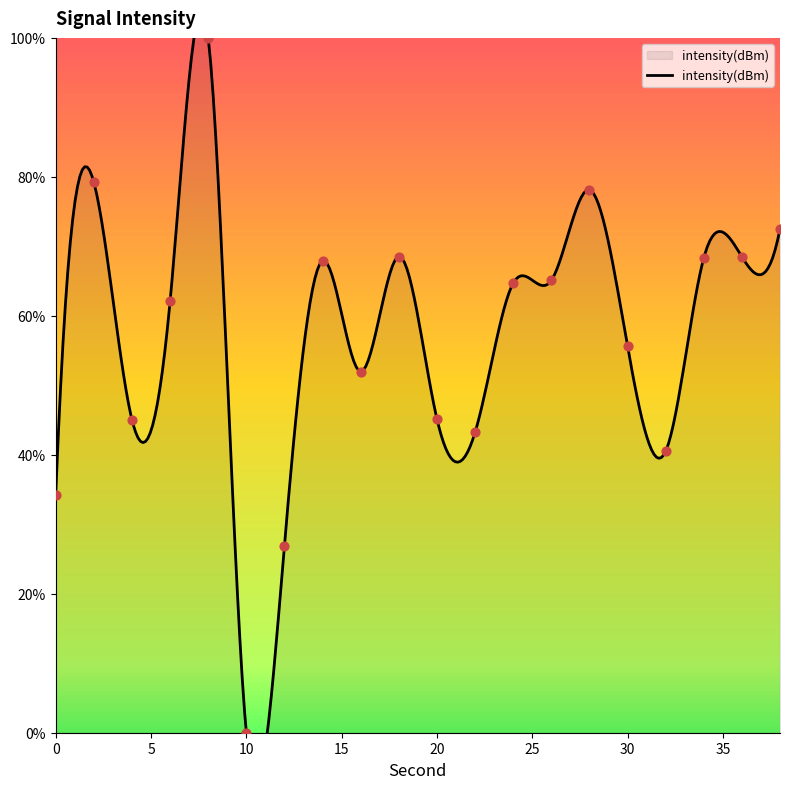

Between 6 and 38, which is larger?

38